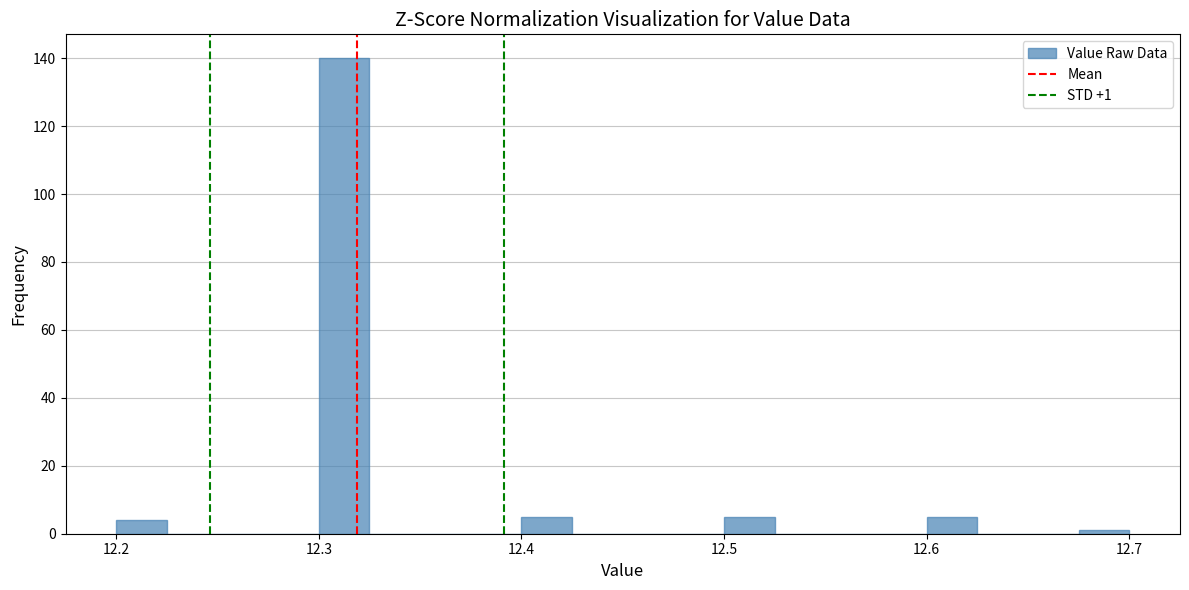

Read against the x-axis, roughly where is the centre of the tallest bar?

12.31